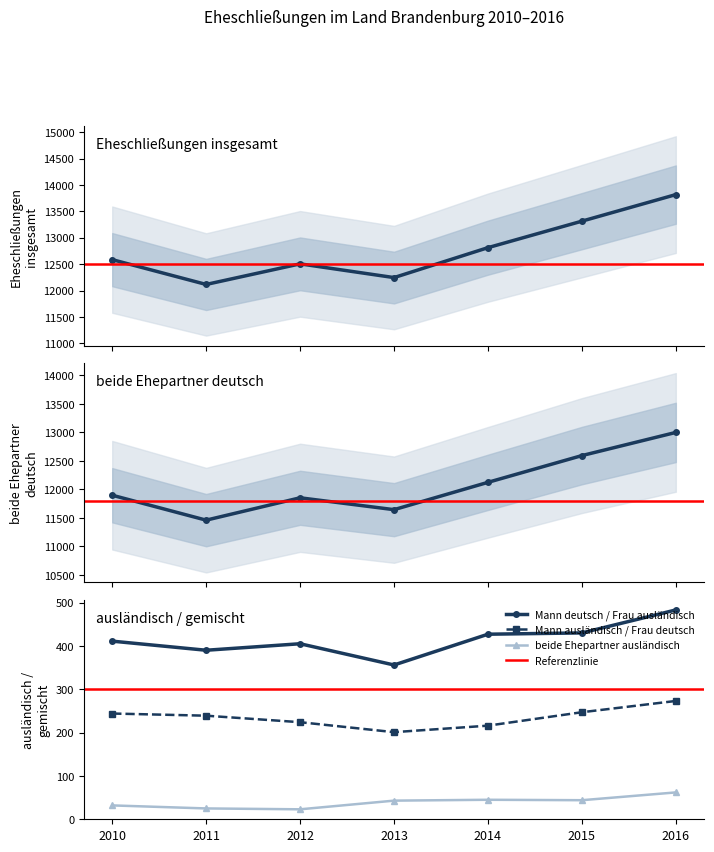

The beide Ehepartner ausländisch series shows 96 at 2016. True or false?

False